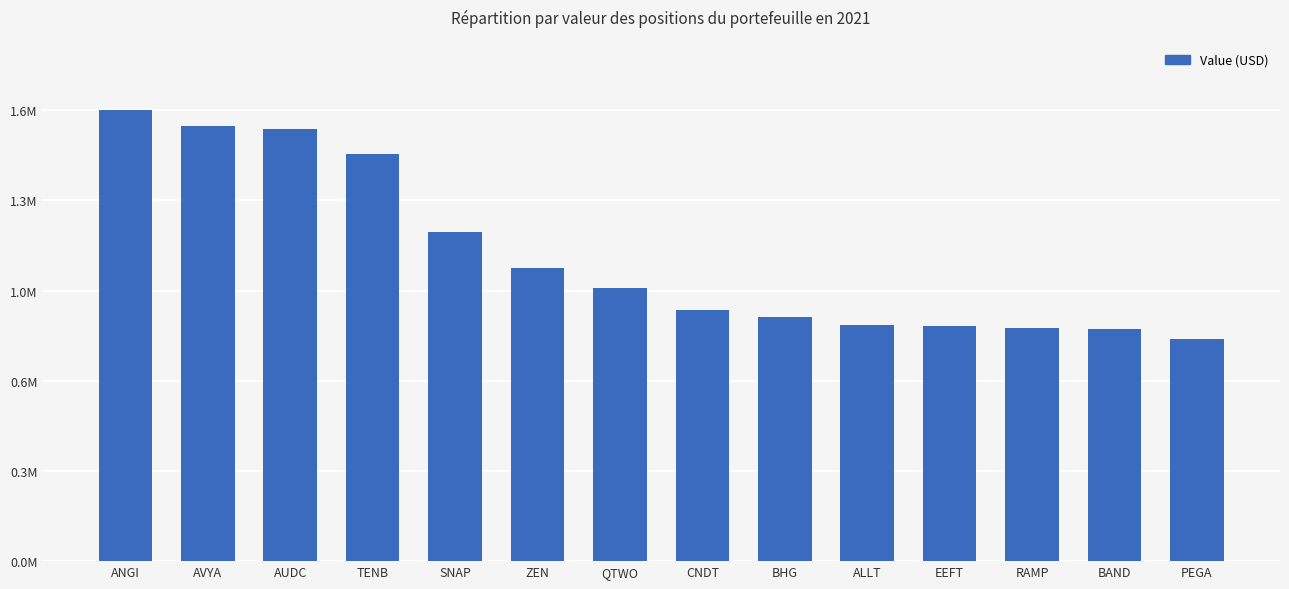

Are the bars horizontal?

No